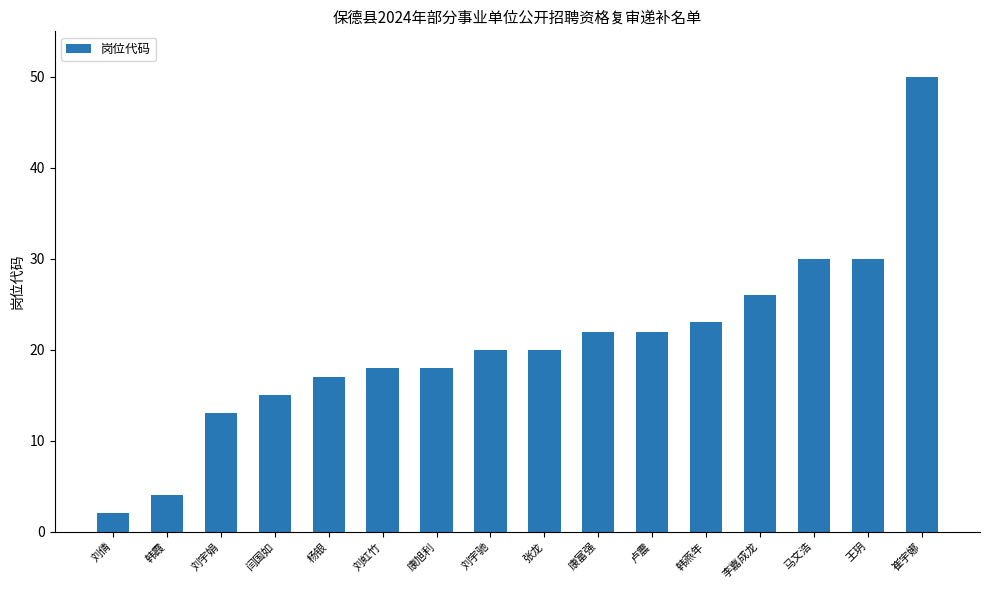

Reading left to right, extract all data points from this chart.

2	4	13	15	17	18	18	20	20	22	22	23	26	30	30	50